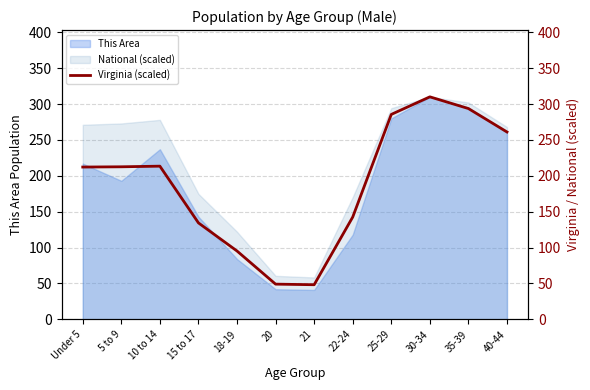

What is the difference between the maximum and minimum values?

261.7